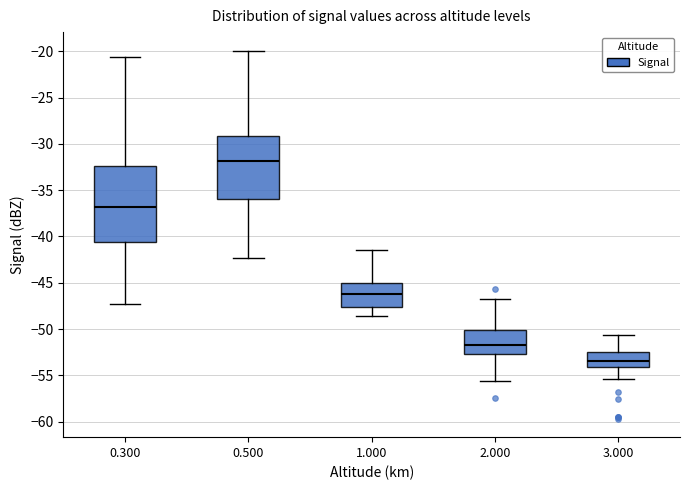

Reading left to right, read every box against the y-axis: the position of its median line, the range the box covers, and the ends of its whiskers. The values are not printed on the chart, so give them approximately, as read against the axis.

0.300: median -37.0, box -40.5 to -32.5, whiskers -47.5 to -20.5
0.500: median -32.0, box -36.0 to -29.0, whiskers -42.5 to -20.0
1.000: median -46.0, box -47.5 to -45.0, whiskers -48.5 to -41.5
2.000: median -51.5, box -52.5 to -50.0, whiskers -55.5 to -47.0
3.000: median -53.5, box -54.0 to -52.5, whiskers -55.5 to -50.5